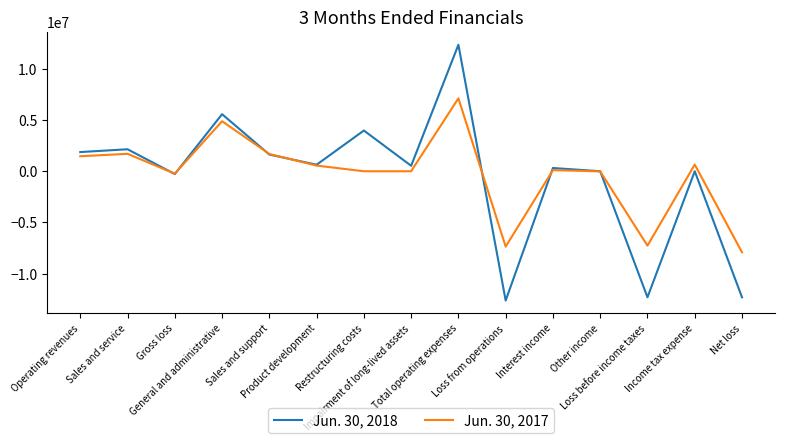

What are all the series names shown in the legend?

Jun. 30, 2018, Jun. 30, 2017